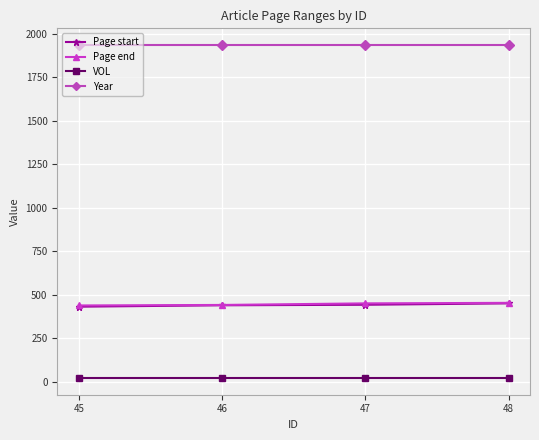

What is the value of the VOL point at the 4th from the left?

22